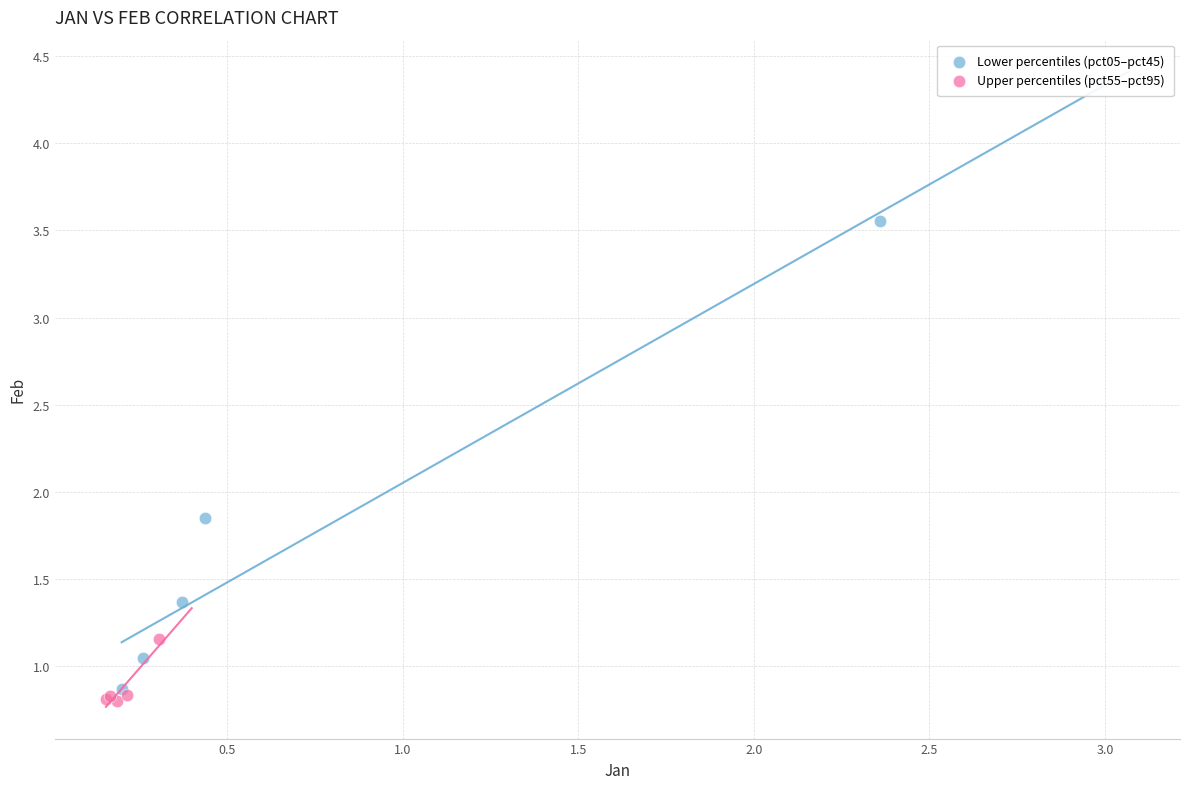

What are all the series names shown in the legend?

Lower percentiles (pct05–pct45), Upper percentiles (pct55–pct95)